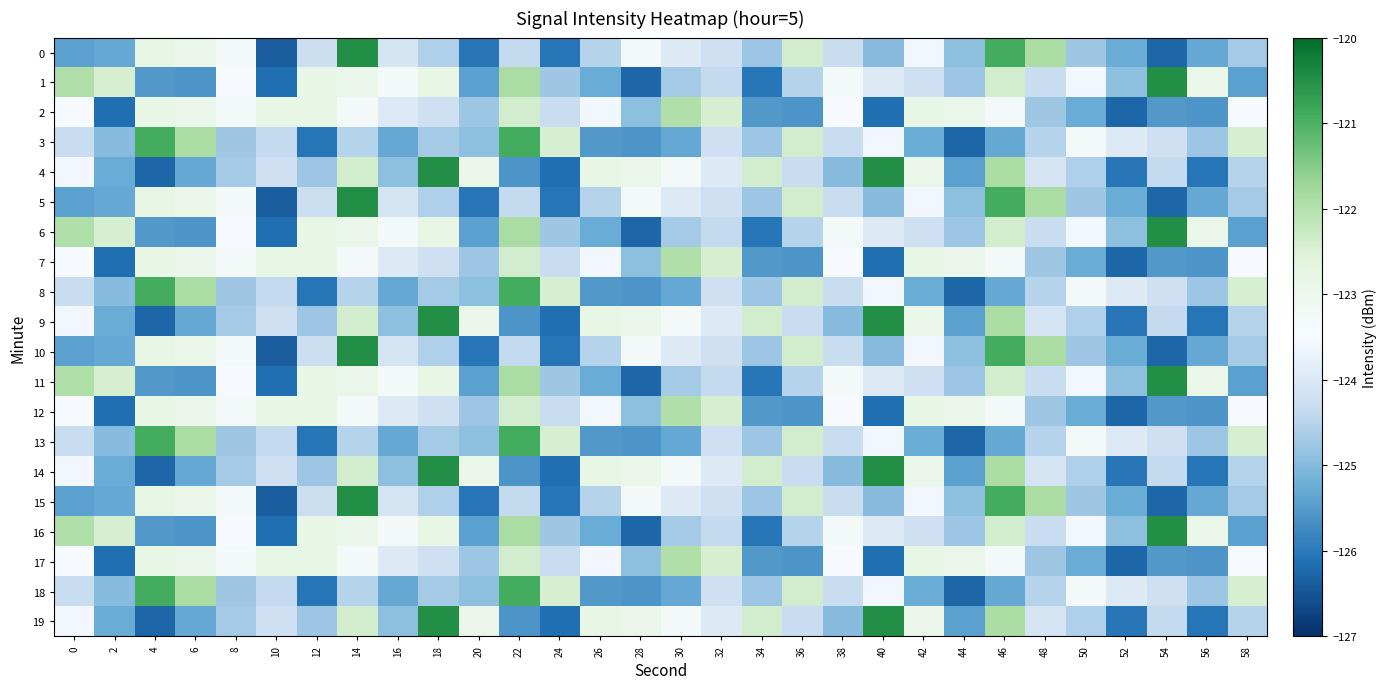

How many categories are shown in the chart?

30